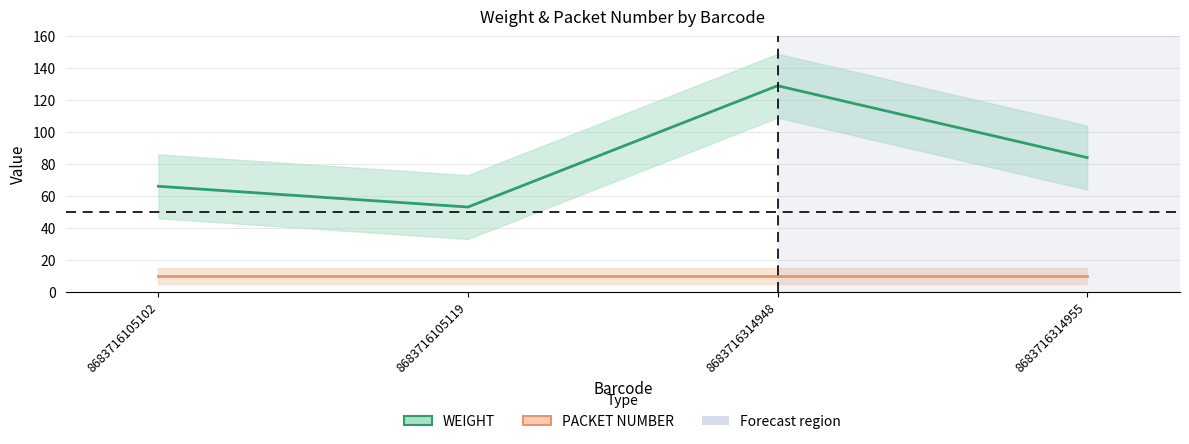

At which category does WEIGHT reach its first local valley?

8683716105119